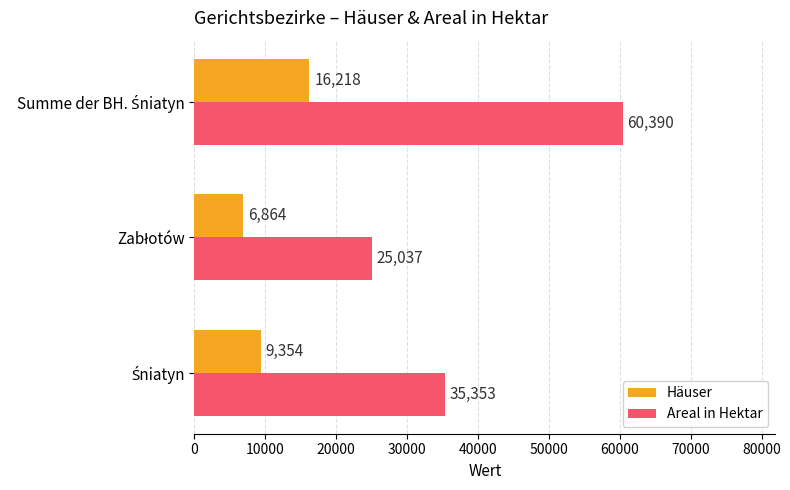

What is the minimum value shown in the chart?

6864